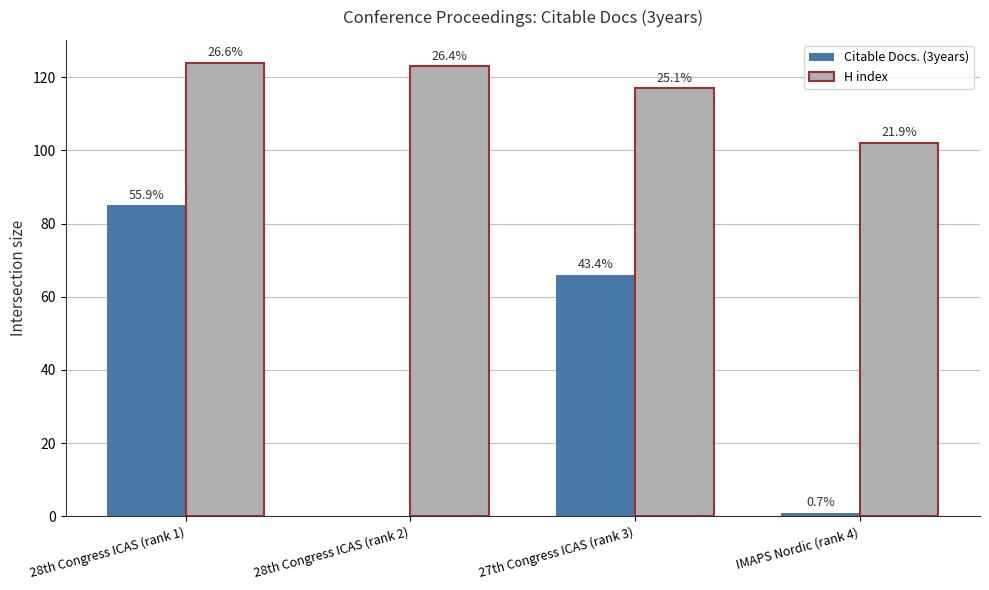

What is the sum of all Citable Docs. (3years) values?

152